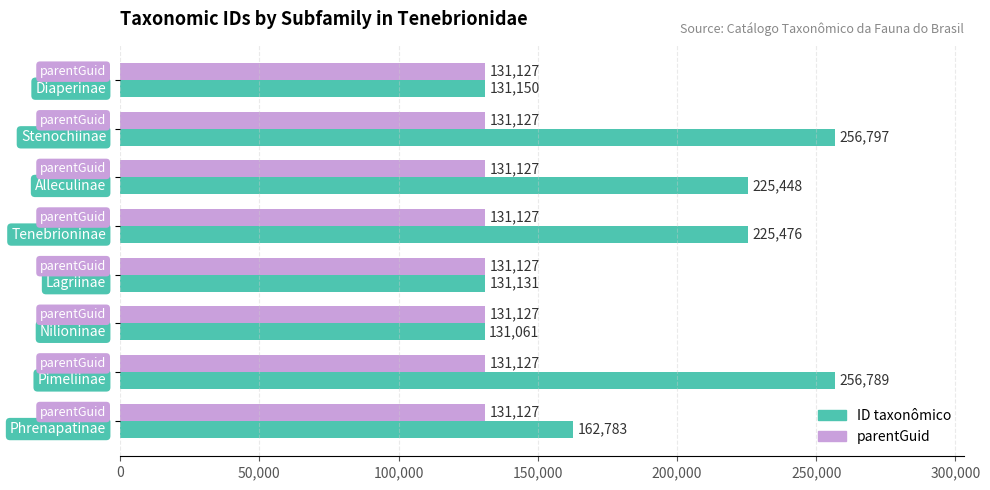

Which series has the largest total across all categories?

ID taxonômico